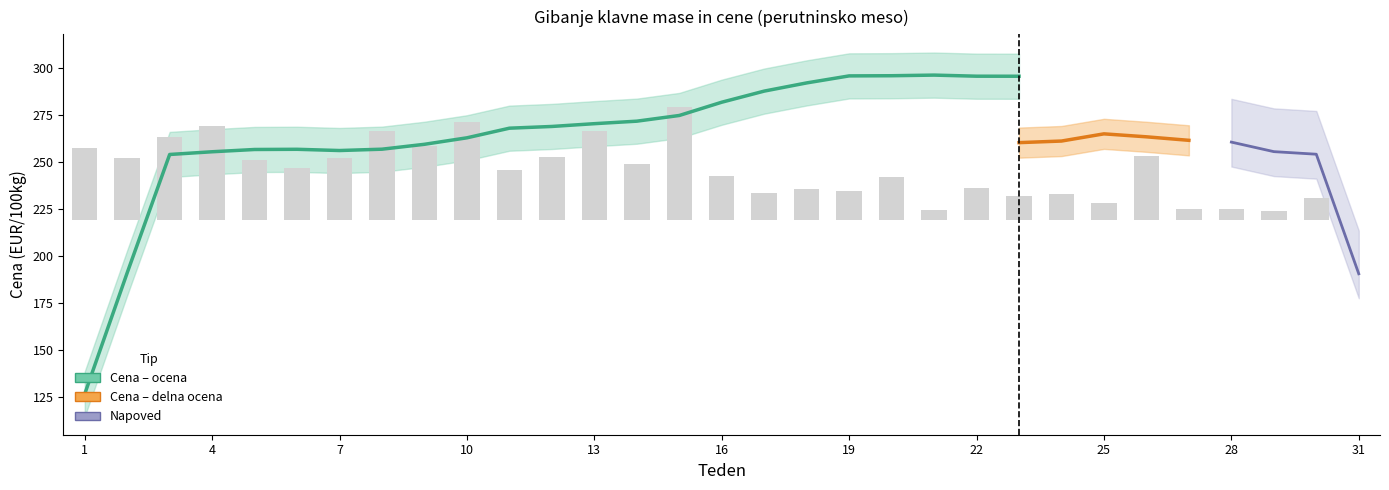

How many values exceed 26?

16